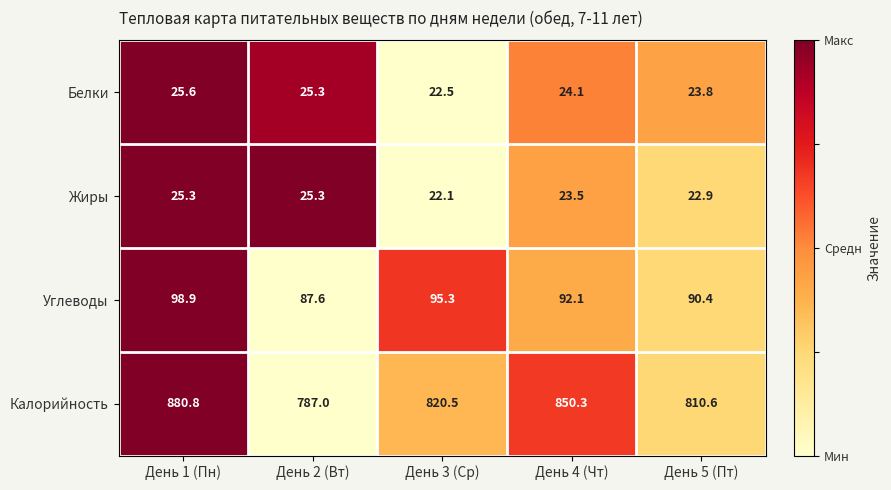

Reading left to right, what are all the values shown in this chart?

Белки: День 1 (Пн)=25.6	День 2 (Вт)=25.3	День 3 (Ср)=22.5	День 4 (Чт)=24.1	День 5 (Пт)=23.8
Жиры: День 1 (Пн)=25.3	День 2 (Вт)=25.3	День 3 (Ср)=22.1	День 4 (Чт)=23.5	День 5 (Пт)=22.9
Углеводы: День 1 (Пн)=98.9	День 2 (Вт)=87.6	День 3 (Ср)=95.3	День 4 (Чт)=92.1	День 5 (Пт)=90.4
Калорийность: День 1 (Пн)=880.8	День 2 (Вт)=787.0	День 3 (Ср)=820.5	День 4 (Чт)=850.3	День 5 (Пт)=810.6